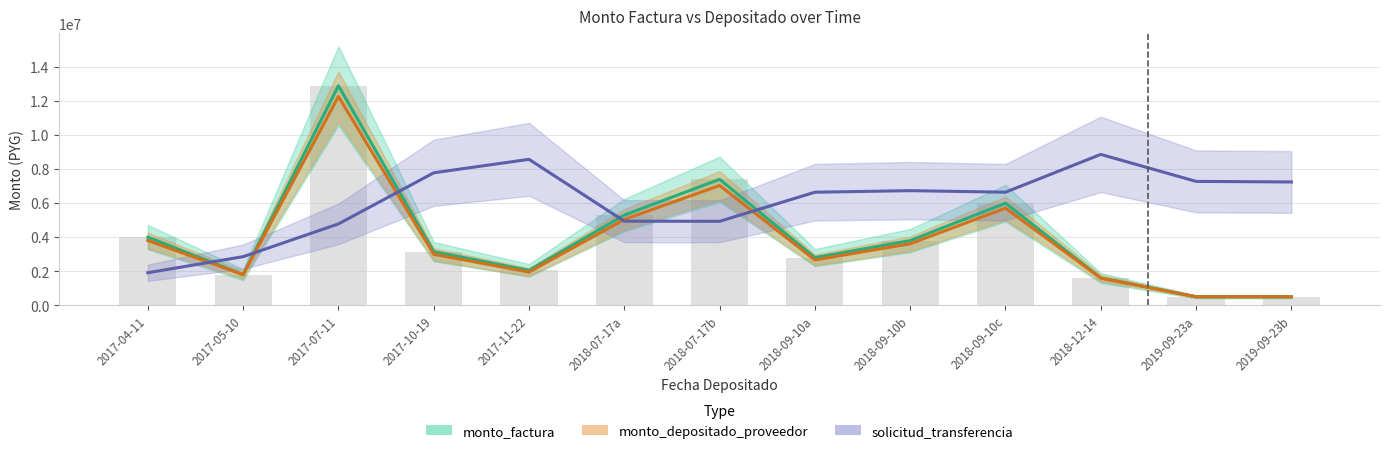

Rank the series by their maximum value, from highest to lowest.

monto_factura, monto_depositado_proveedor, solicitud_transferencia